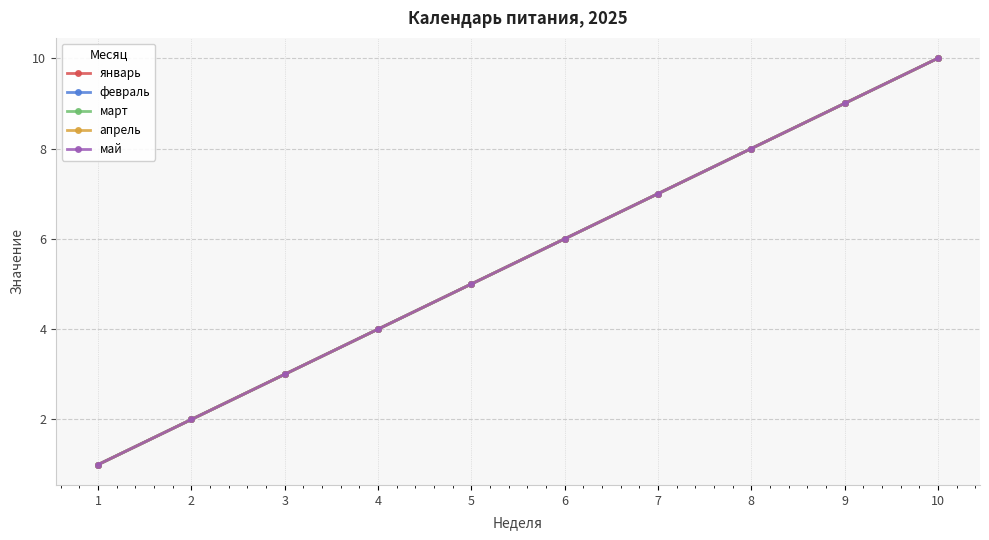

How many lines are shown in the chart?

5